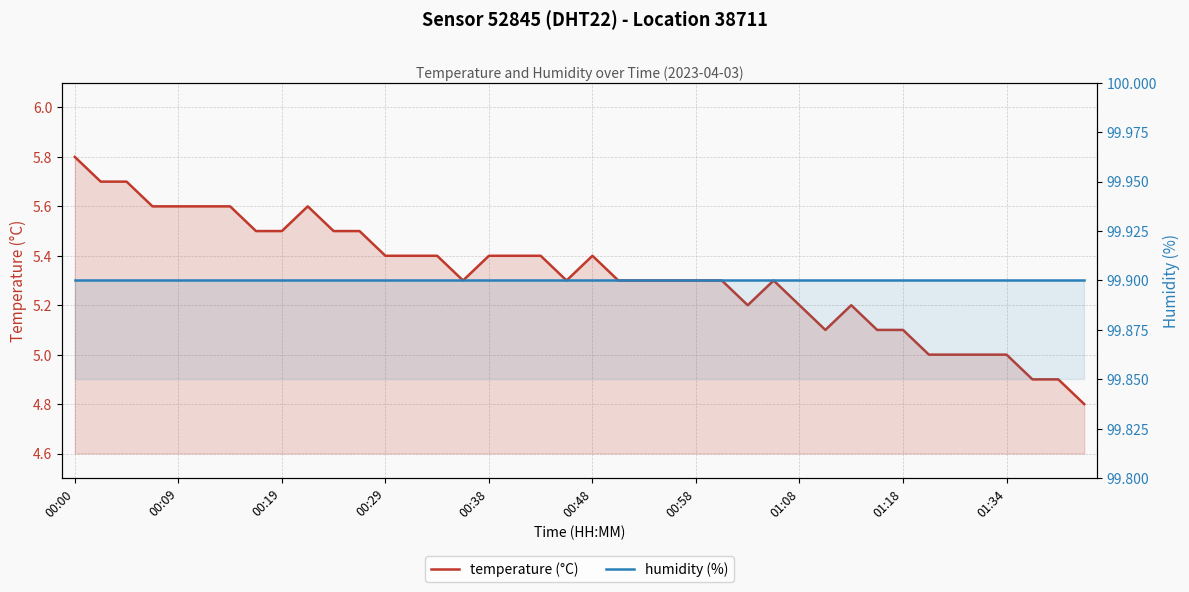

At 01:34, list the series in order from smallest to largest.

temperature, humidity